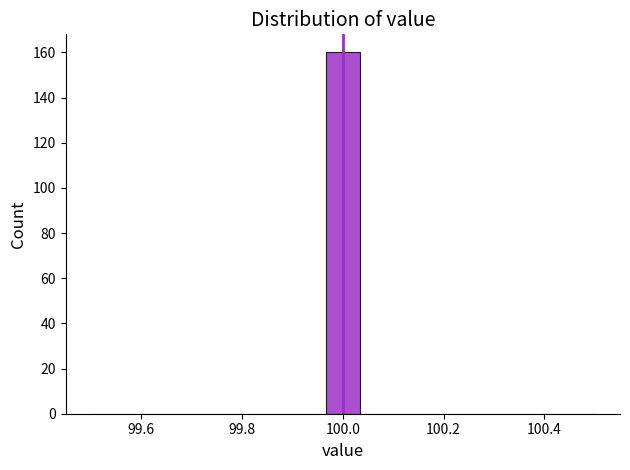

Around what value on the x-axis is the tallest bar? Give the approximate position of its centre, as read against the axis.

100.00